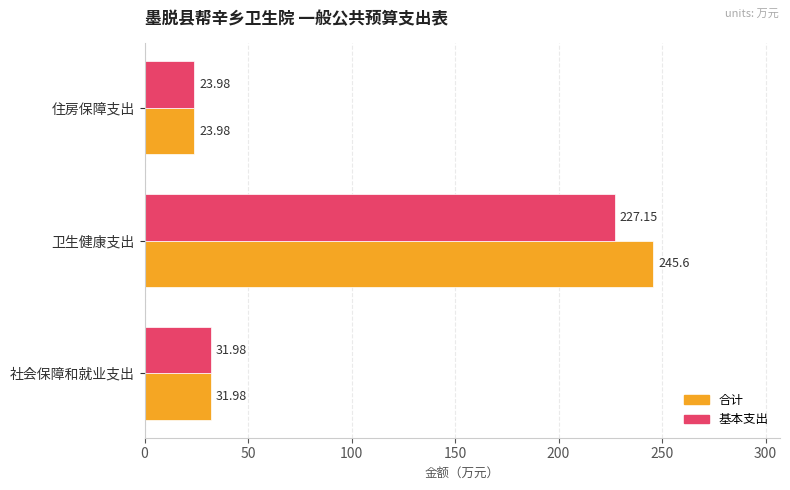

At how many categories does at least one series exceed 245?

1